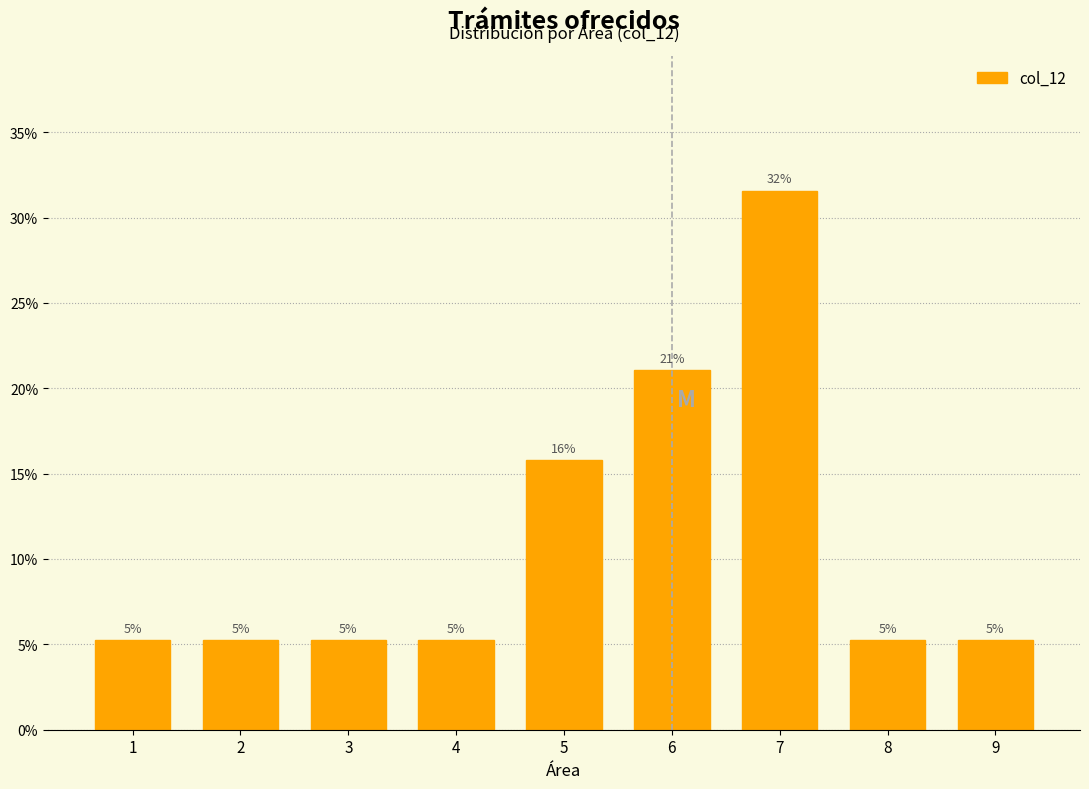

Does the chart contain any negative values?

No